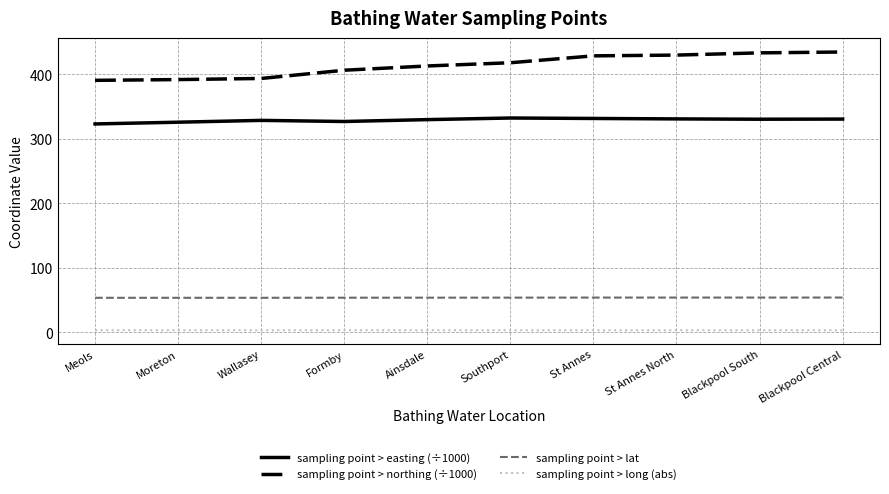

True or false: sampling point > easting (÷1000) and sampling point > northing (÷1000) cross at least once.

False